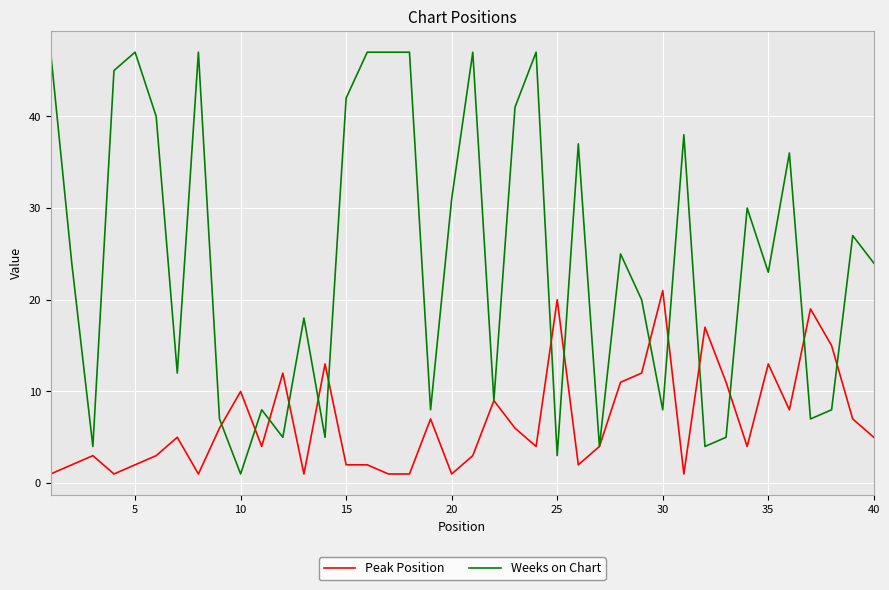

List the series in order of their peak value, highest first.

Weeks on Chart, Peak Position